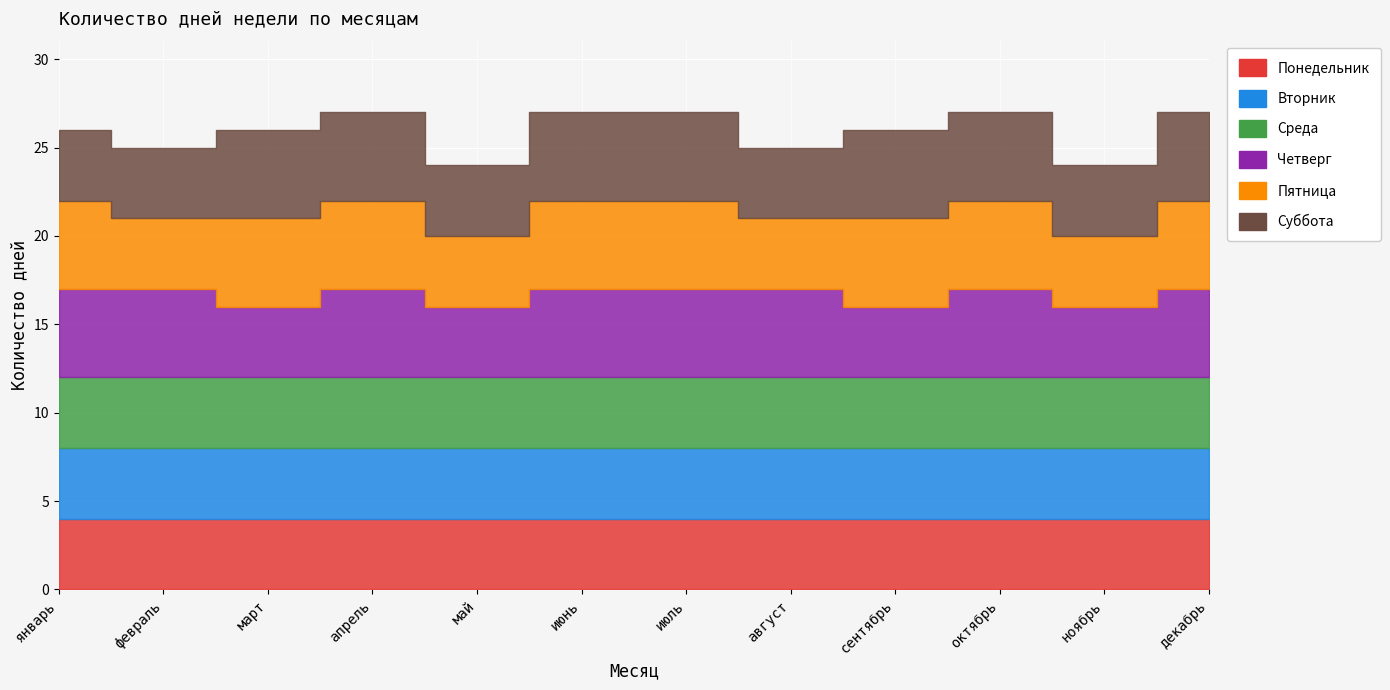

Where is Вторник nearest to the value 4?

январь